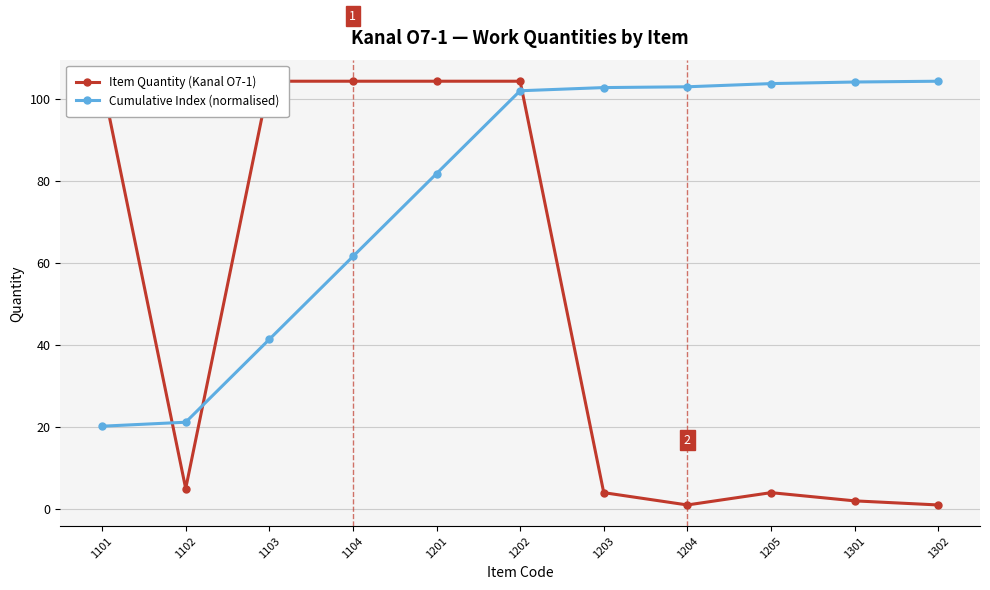

How many lines are shown in the chart?

2